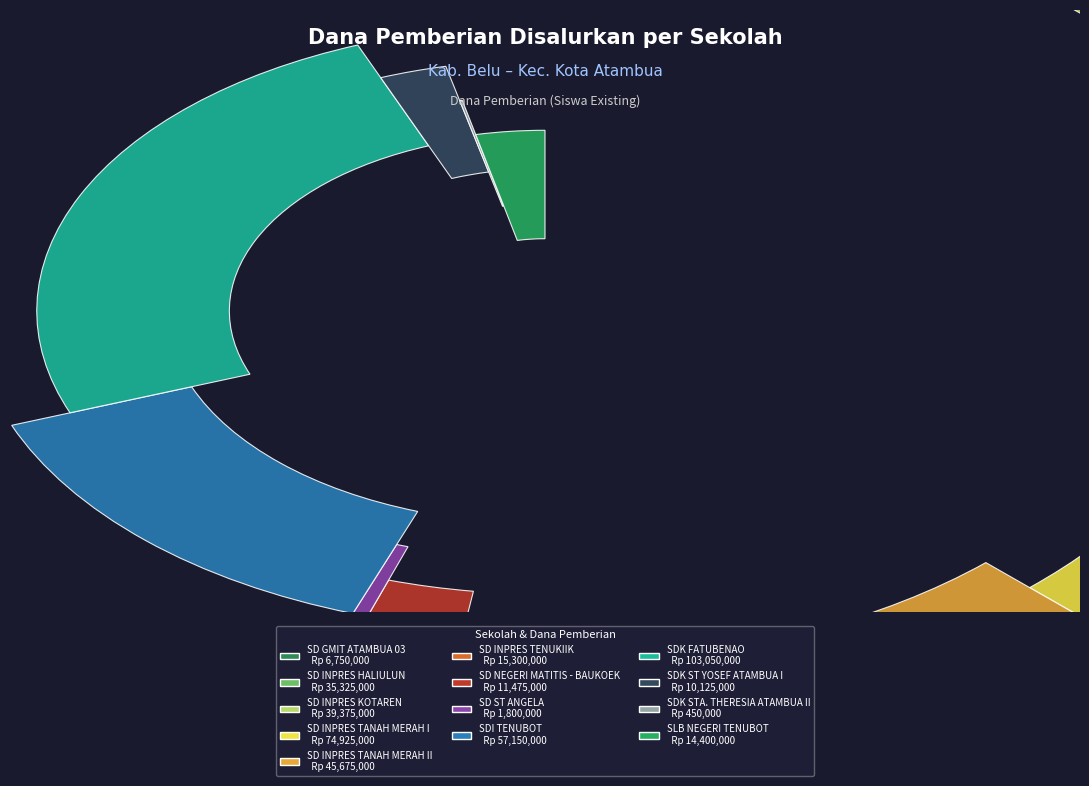

To the nearest percent, what percentage of the pie is SD INPRES TANAH MERAH II?

11%